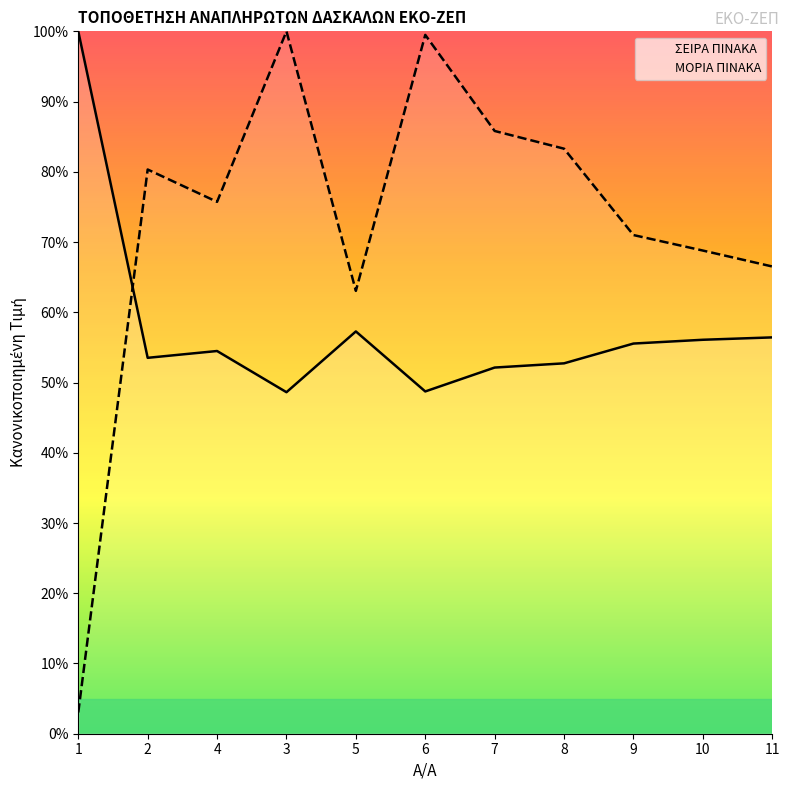

Count the number of data series in this chart.

2